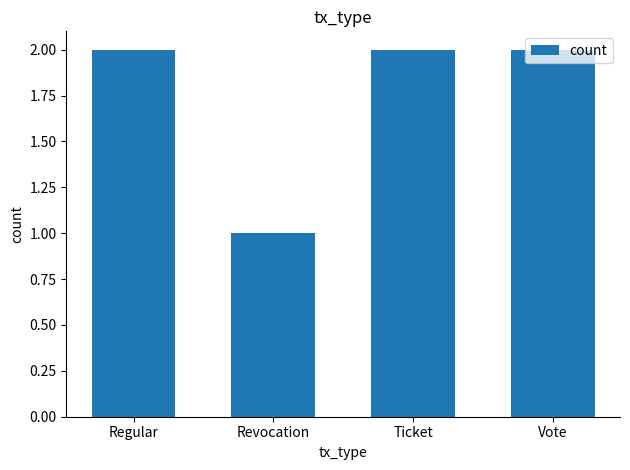

True or false: the data shows 2 at Ticket.

True